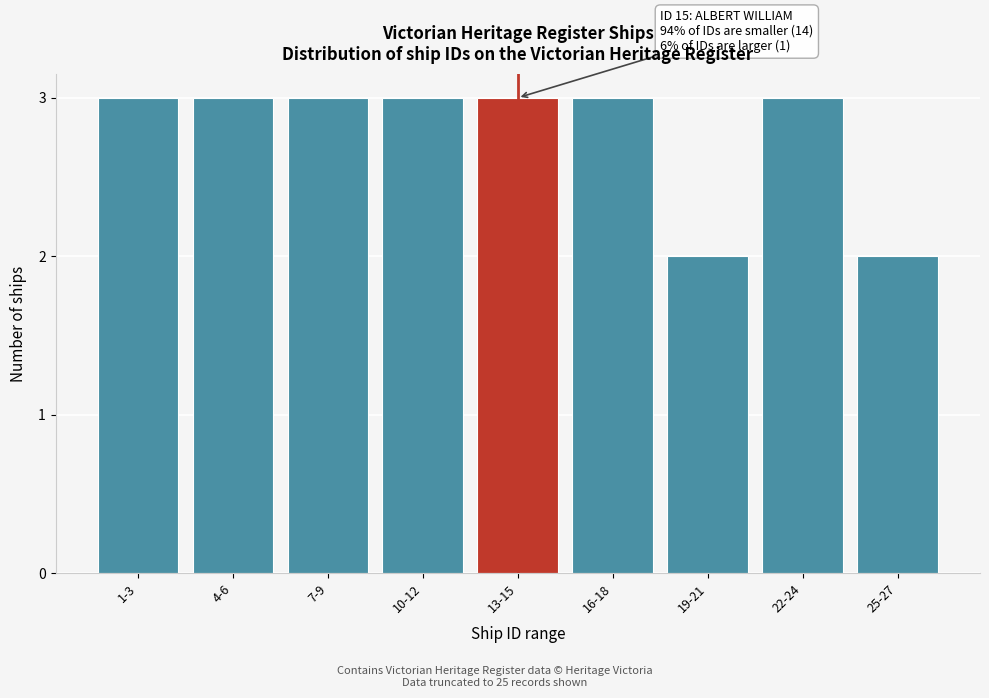

Reading left to right, what are all the values shown in this chart?

1-3=3	4-6=3	7-9=3	10-12=3	13-15=3	16-18=3	19-21=2	22-24=3	25-27=2